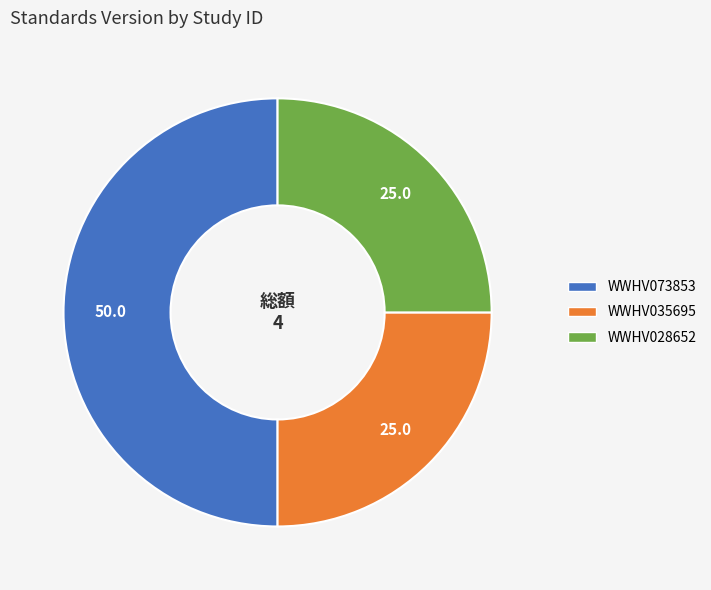

Is the sum of WWHV035695 and WWHV073853 greater than half?

Yes